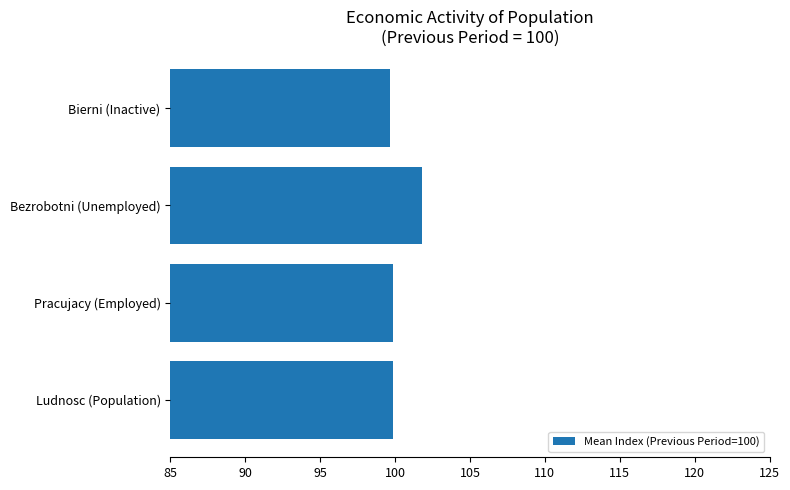

True or false: the data shows 178.2 at Pracujacy (Employed).

False